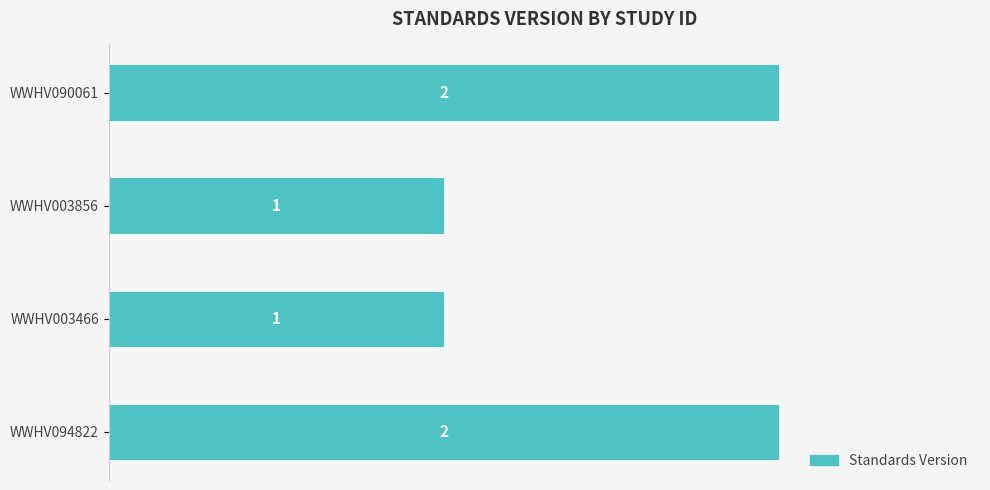

The value at WWHV003466 is 0. True or false?

False